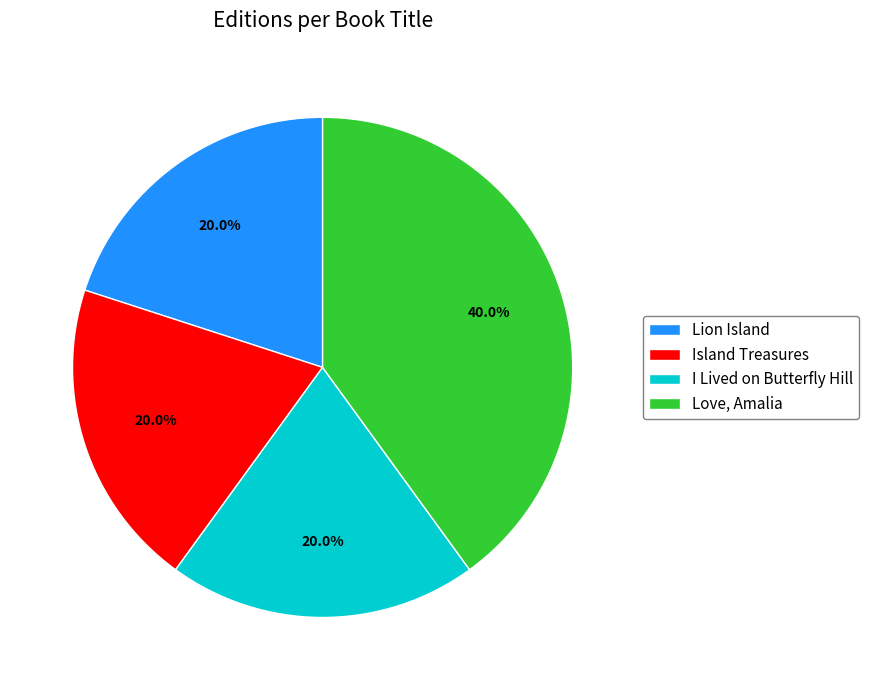

Which slice is the largest?

Love, Amalia